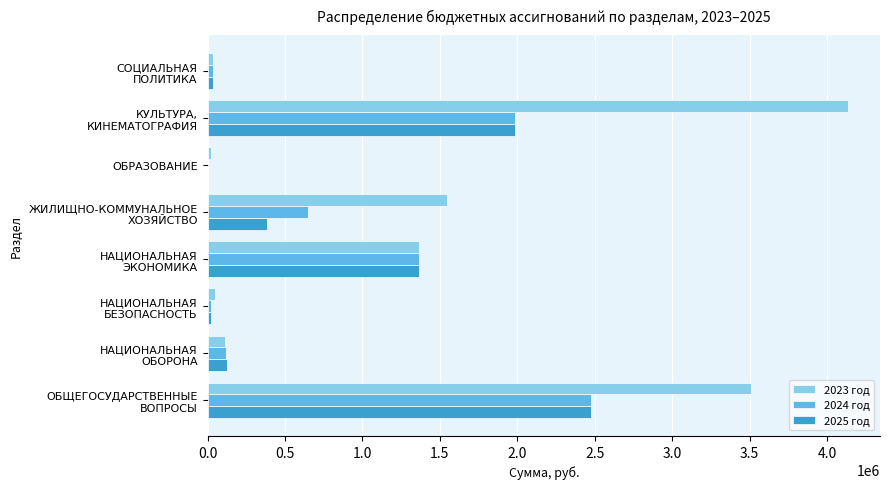

What is the sum of all 2023 год values?

10774375.2